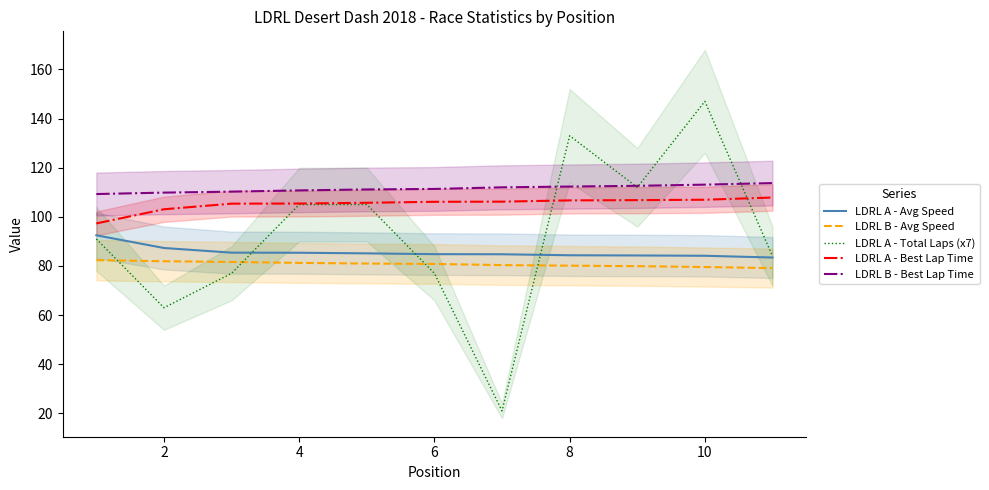

True or false: LDRL A - Best Lap Time and LDRL B - Best Lap Time cross at least once.

False